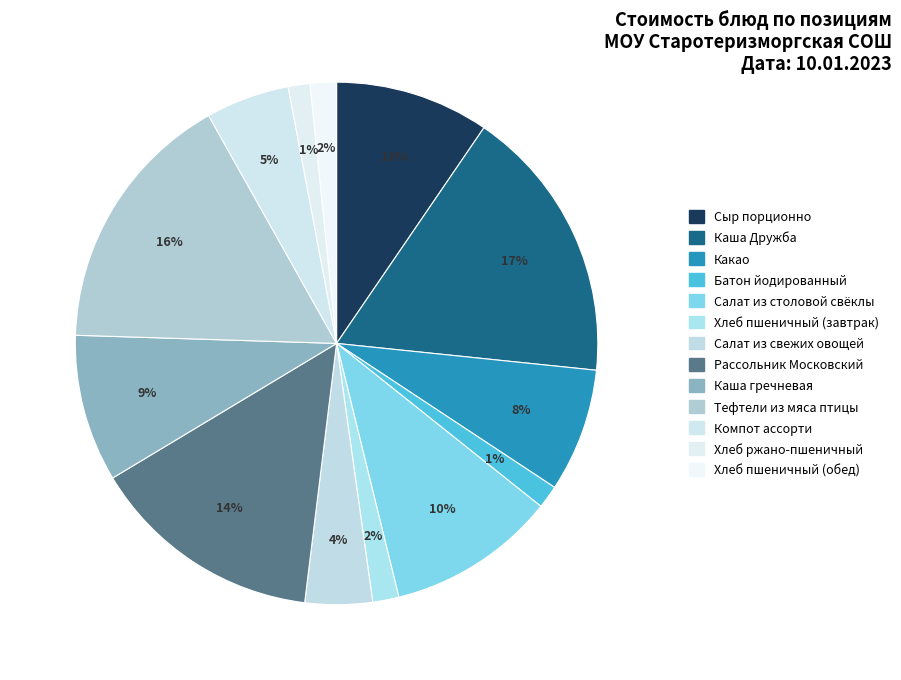

Is Каша гречневая the majority of the pie?

No